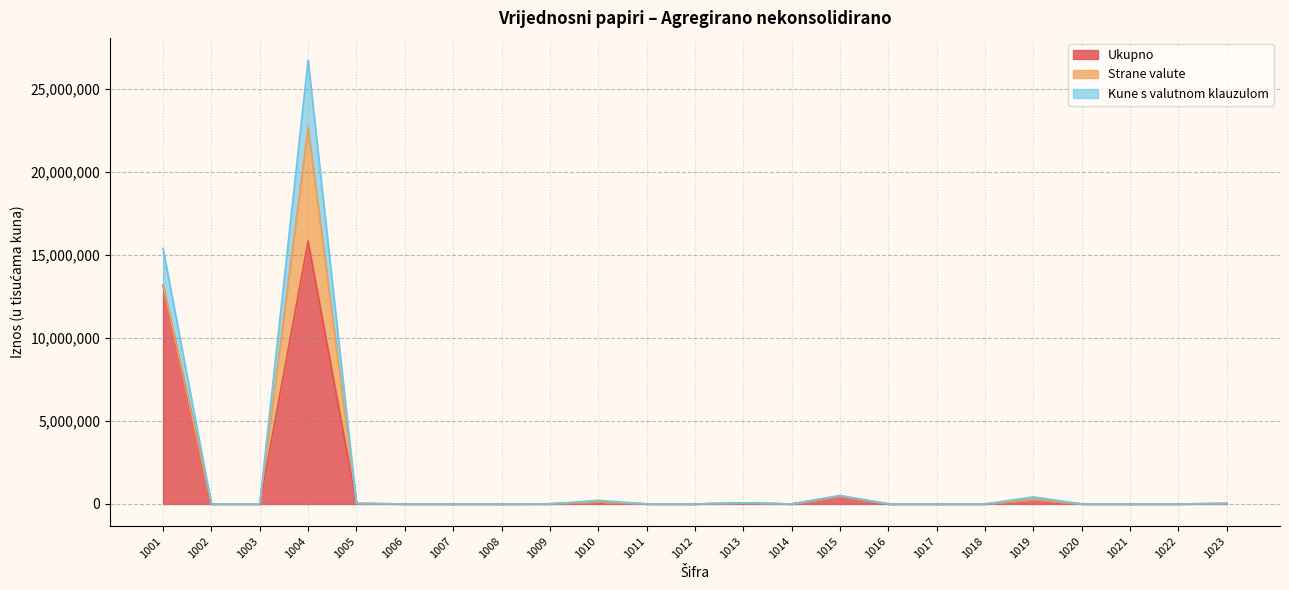

How many lines are shown in the chart?

3